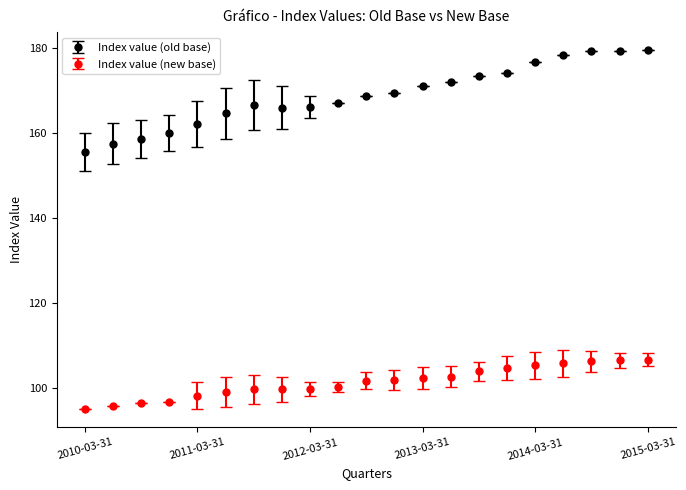

Which series has the largest total across all categories?

Index value (old base)